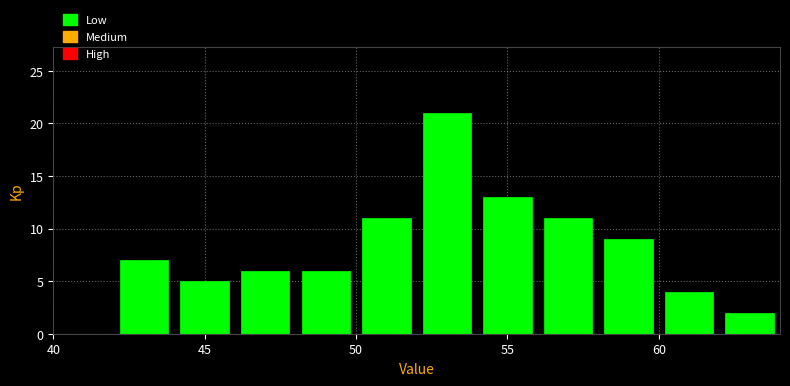

How tall is the bar that spans 62 to 64 on the x-axis? The values are not printed on the chart, so give them approximately, as read against the axis.

2